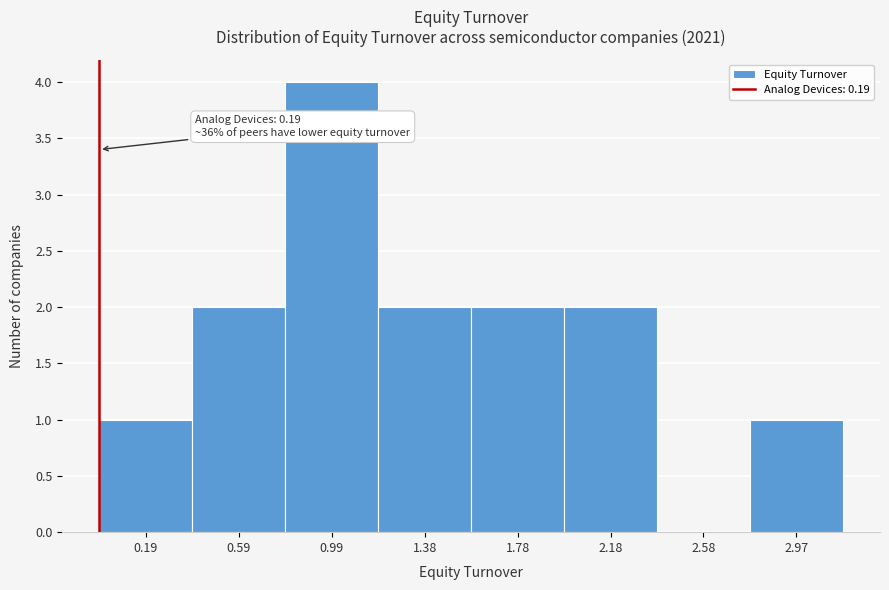

Reading left to right, transcribe all the data shown in this chart.

0.19=1	0.59=2	0.99=4	1.38=2	1.78=2	2.18=2	2.58=0	2.97=1